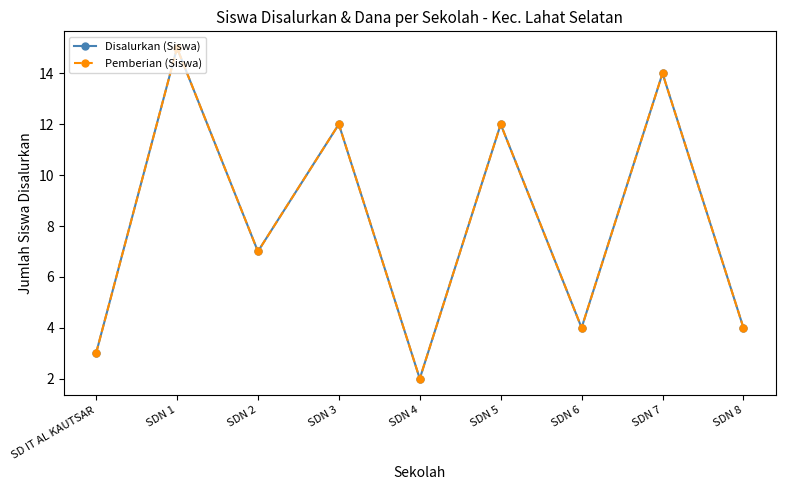

Does the chart have visible grid lines?

No